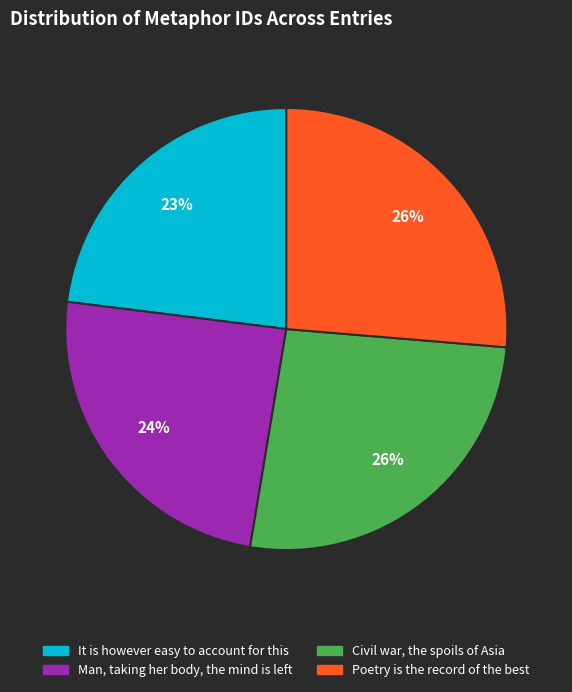

Count the number of slices in the pie.

4